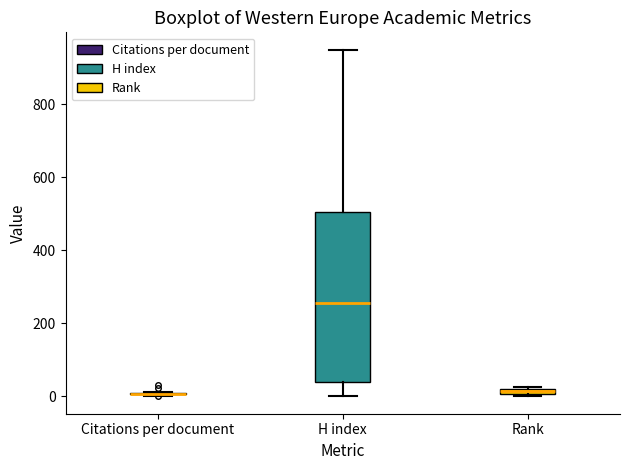

Comparing the boxes themselves (not the whiskers), which one is the tallest?

H index